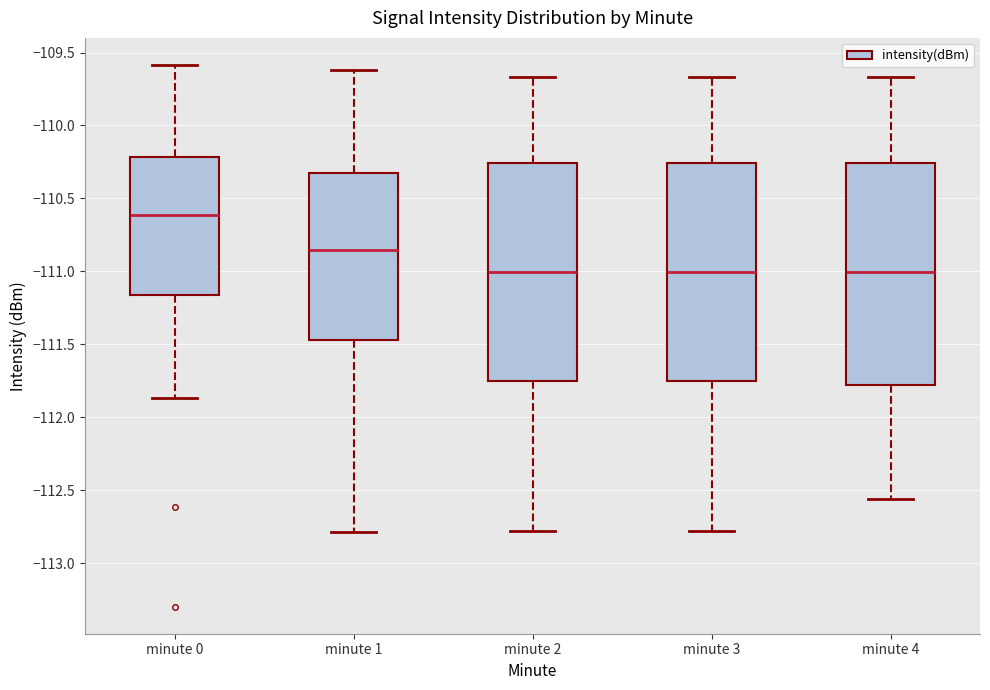

Reading left to right, read every box against the y-axis: the position of its median line, the range the box covers, and the ends of its whiskers. The values are not printed on the chart, so give them approximately, as read against the axis.

minute 0: median -110.60, box -111.15 to -110.20, whiskers -111.85 to -109.60
minute 1: median -110.85, box -111.45 to -110.30, whiskers -112.80 to -109.60
minute 2: median -111.00, box -111.75 to -110.25, whiskers -112.80 to -109.65
minute 3: median -111.00, box -111.75 to -110.25, whiskers -112.80 to -109.65
minute 4: median -111.00, box -111.80 to -110.25, whiskers -112.55 to -109.65